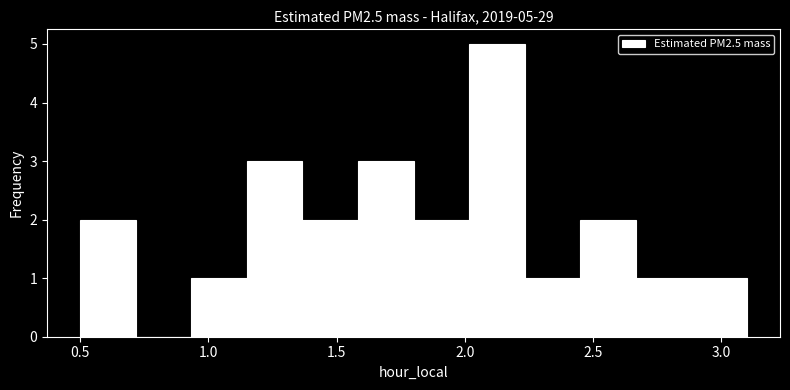

Which range on the x-axis has the tallest bar?

2.00 to 2.25